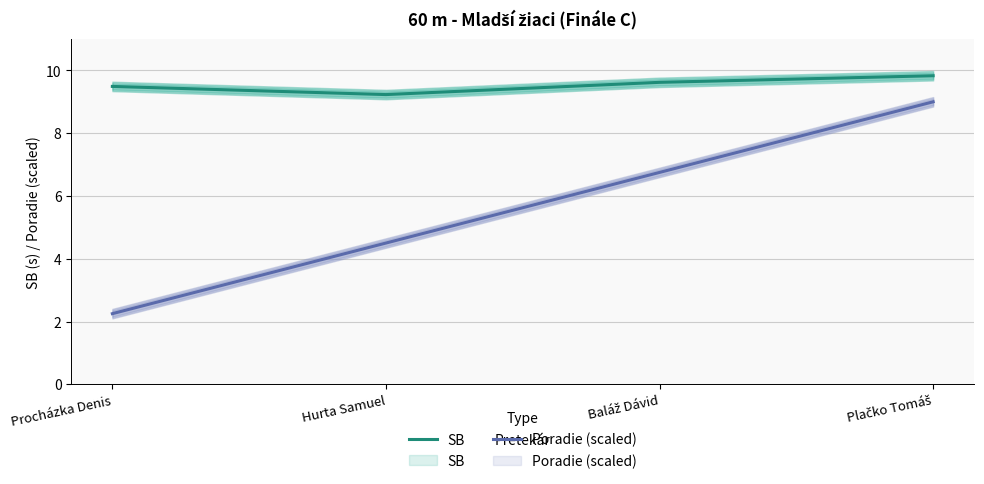

True or false: Poradie (scaled) and SB cross at least once.

False